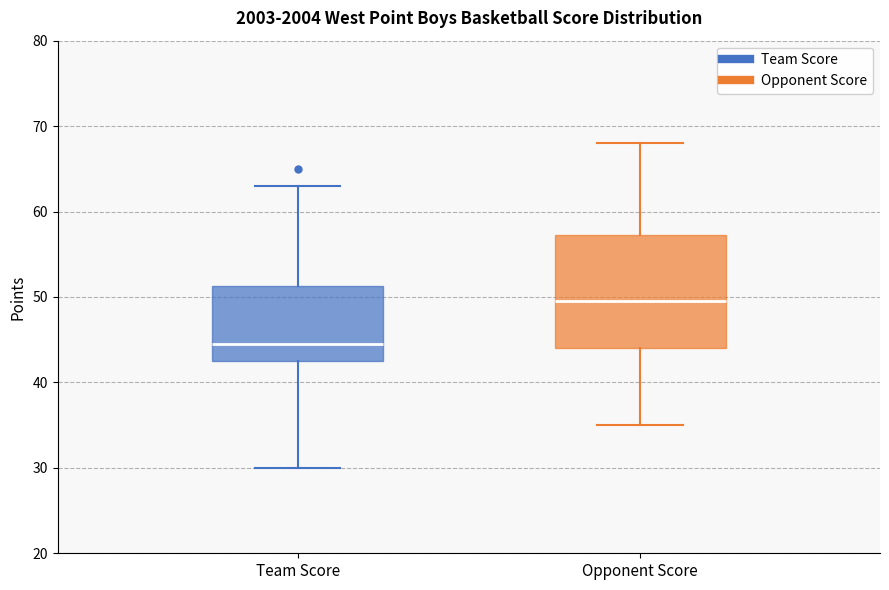

Which box is the tallest, from its lower edge to its upper edge?

Opponent Score